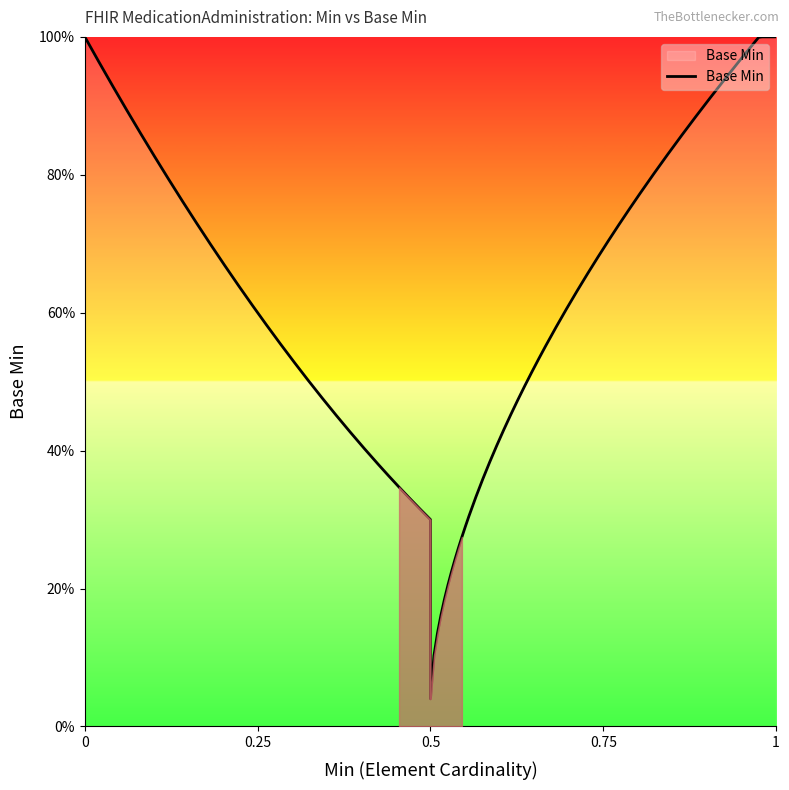

Which category has the highest value across all series?

1